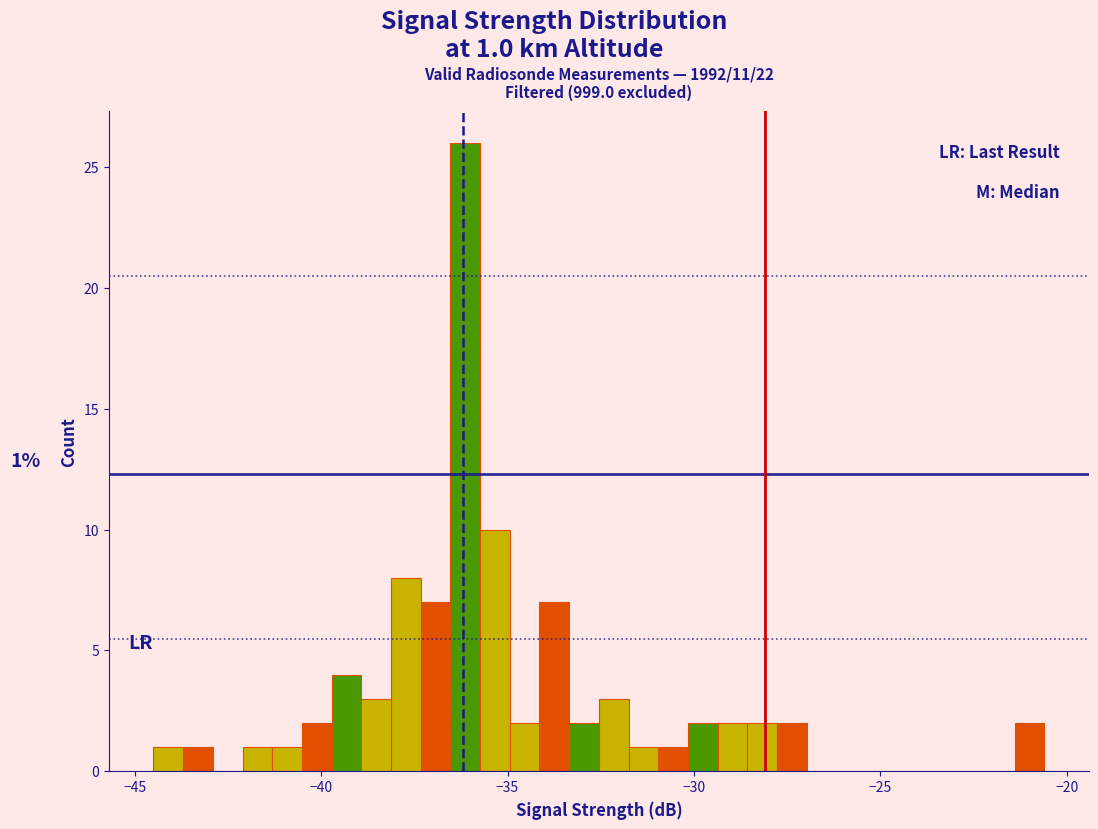

Around what value on the x-axis is the tallest bar? Give the approximate position of its centre, as read against the axis.

-36.0